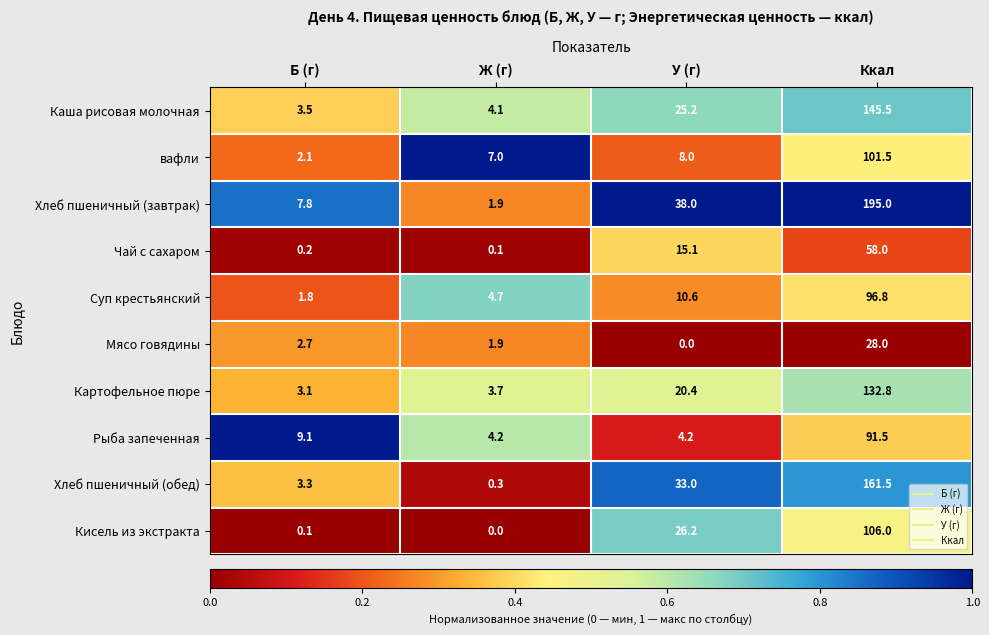

What is the difference between the maximum and minimum values in the Хлеб пшеничный (обед) series?

161.2